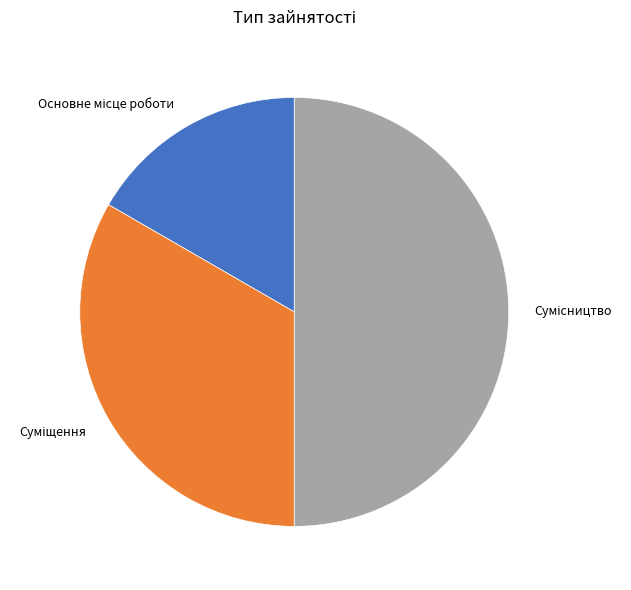

To the nearest percent, what portion does Основне місце роботи represent?

17%